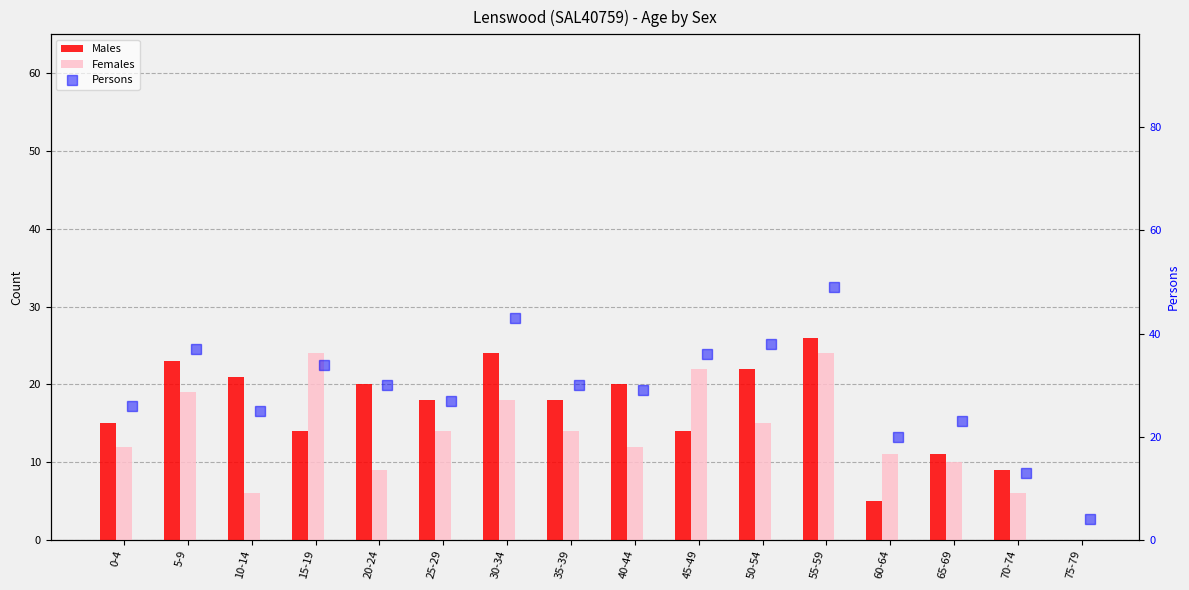

Which series has the largest total across all categories?

Persons